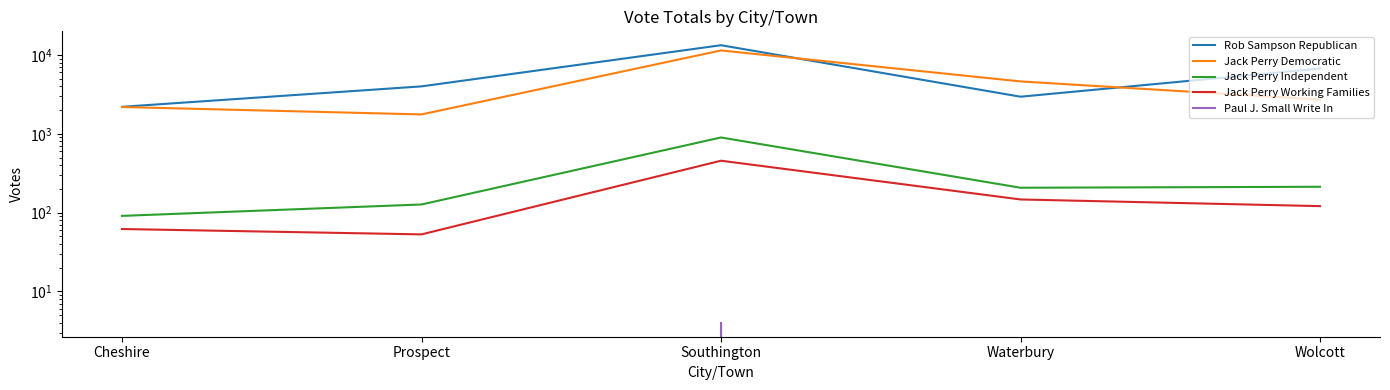

What is the spread (max minus min) of values at Wolcott?

6738